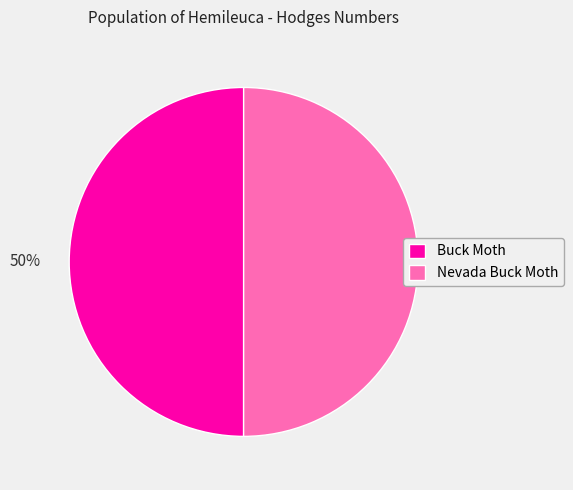

Combined, do Nevada Buck Moth and Buck Moth account for over 50%?

Yes